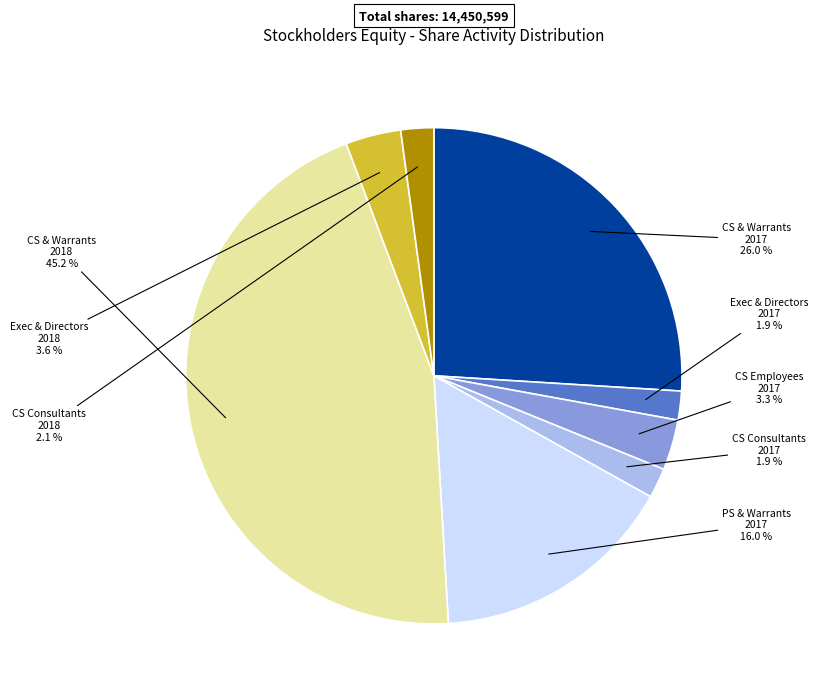

To the nearest percent, what is the difference between the largest and smallest slice percentages?

43%